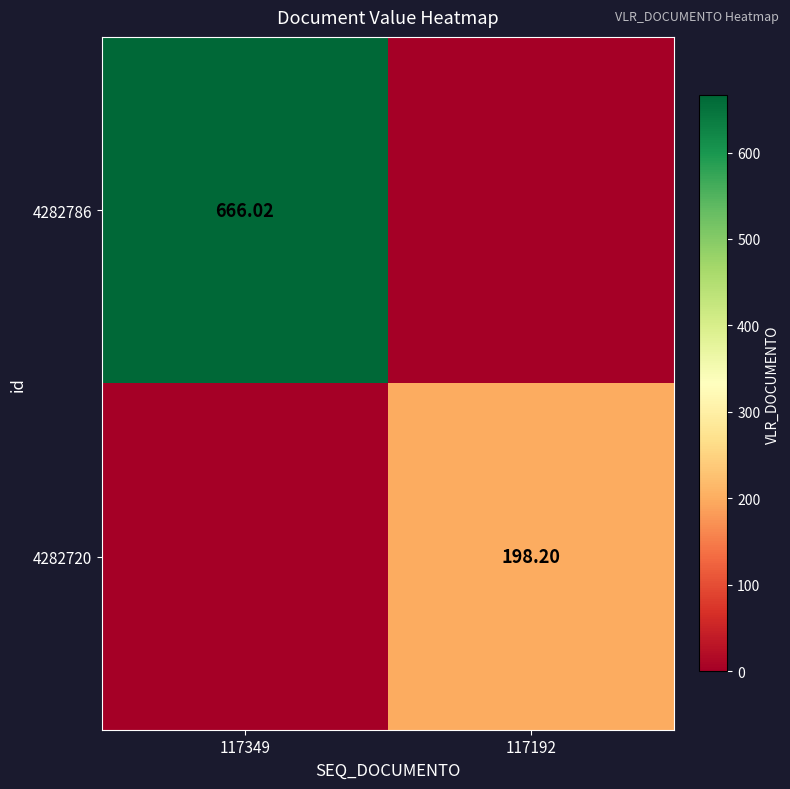

Rank the series by their maximum value, from highest to lowest.

4282786, 4282720